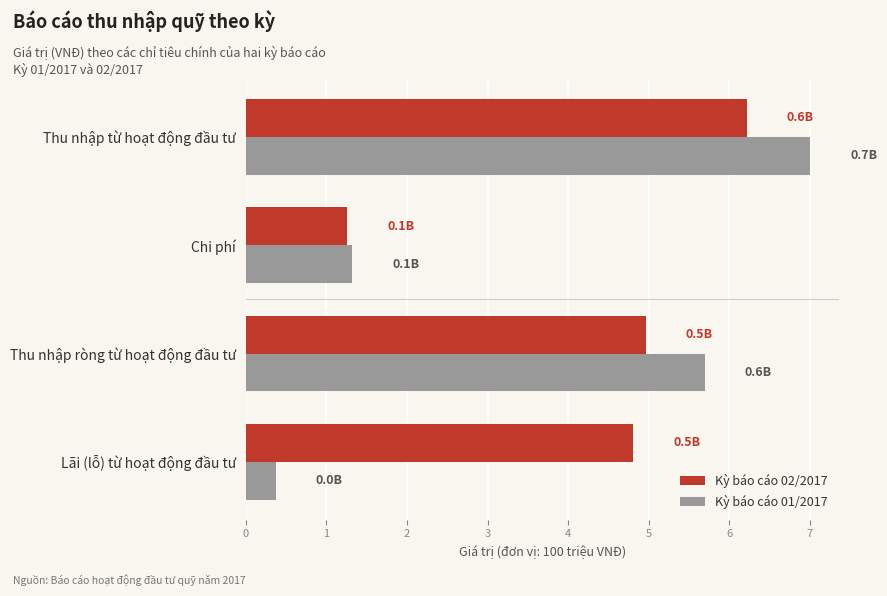

Which series has the largest total across all categories?

Kỳ báo cáo 02/2017